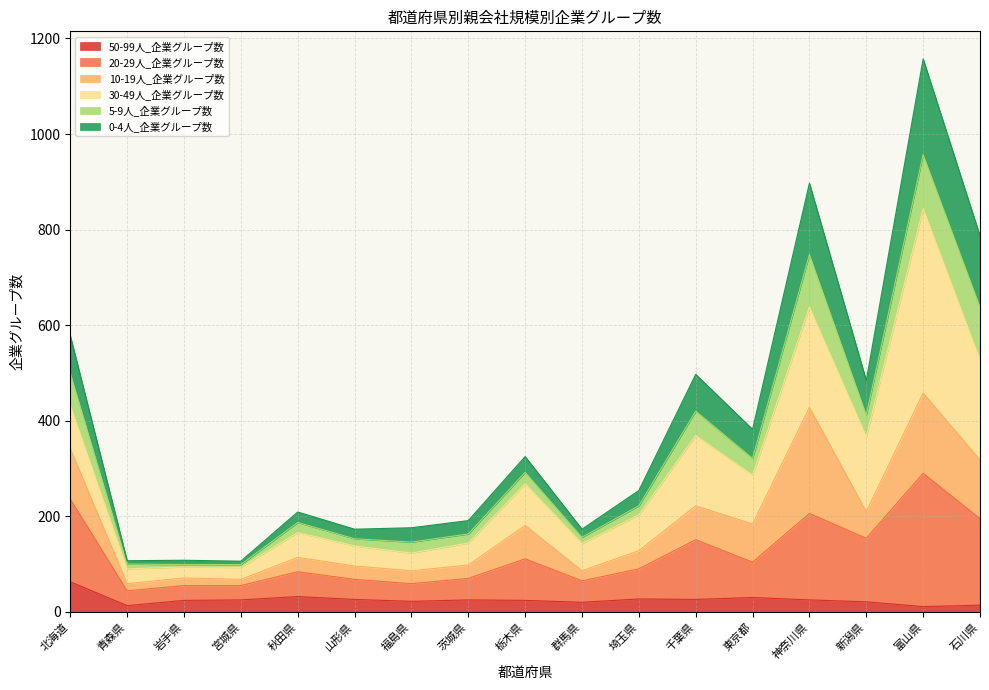

Is it true that 50-99人_企業グループ数 equals 30 at 東京都?

True